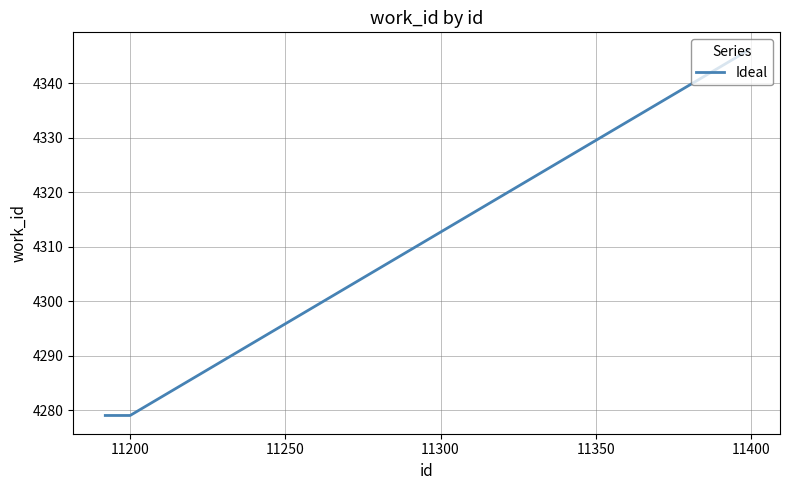

Count the number of categories in the chart.

4